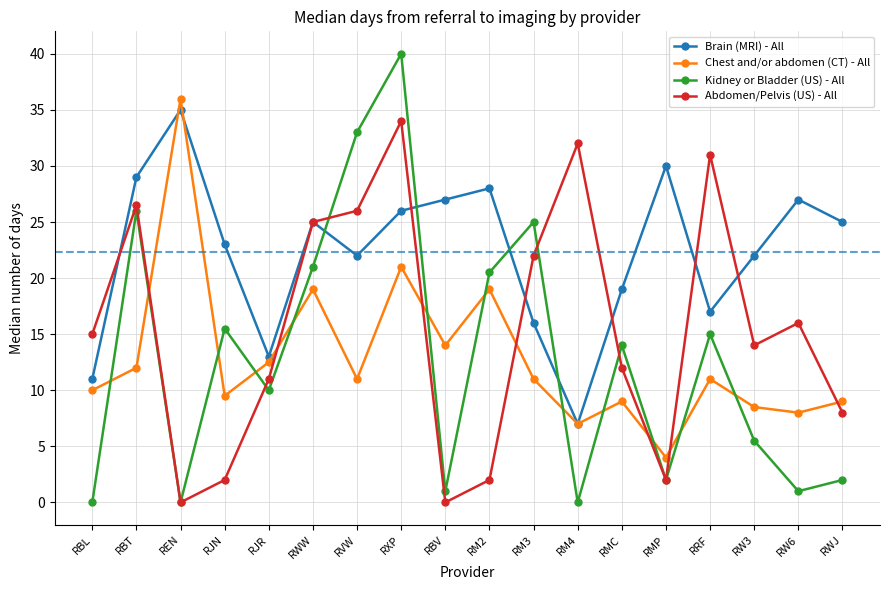

List the series in order of their peak value, highest first.

Kidney or Bladder (US) - All, Chest and/or abdomen (CT) - All, Brain (MRI) - All, Abdomen/Pelvis (US) - All